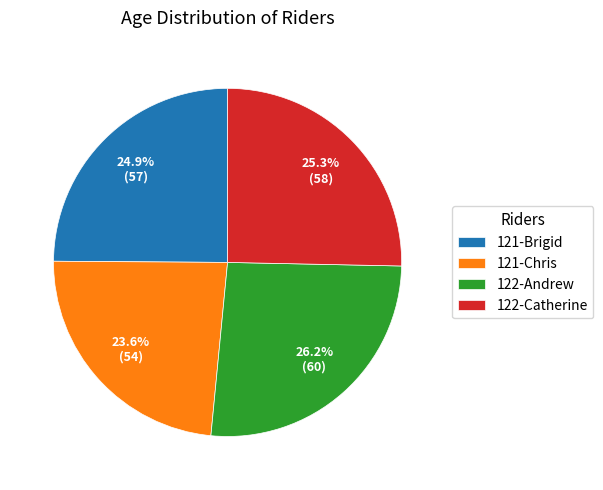

What is the ratio of the value at 122-Andrew to the value at 121-Chris?

1.1